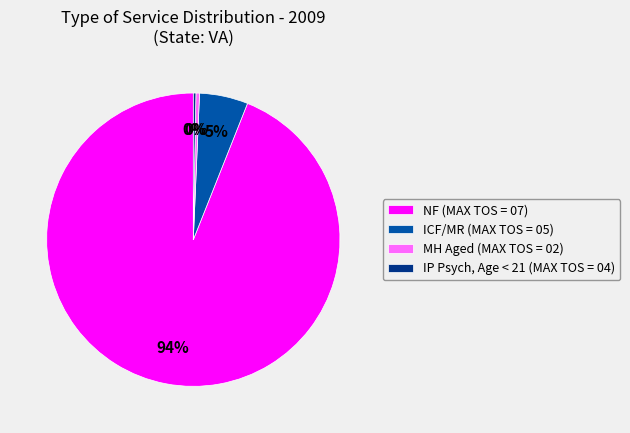

Which slice is the largest?

NF (MAX TOS = 07)